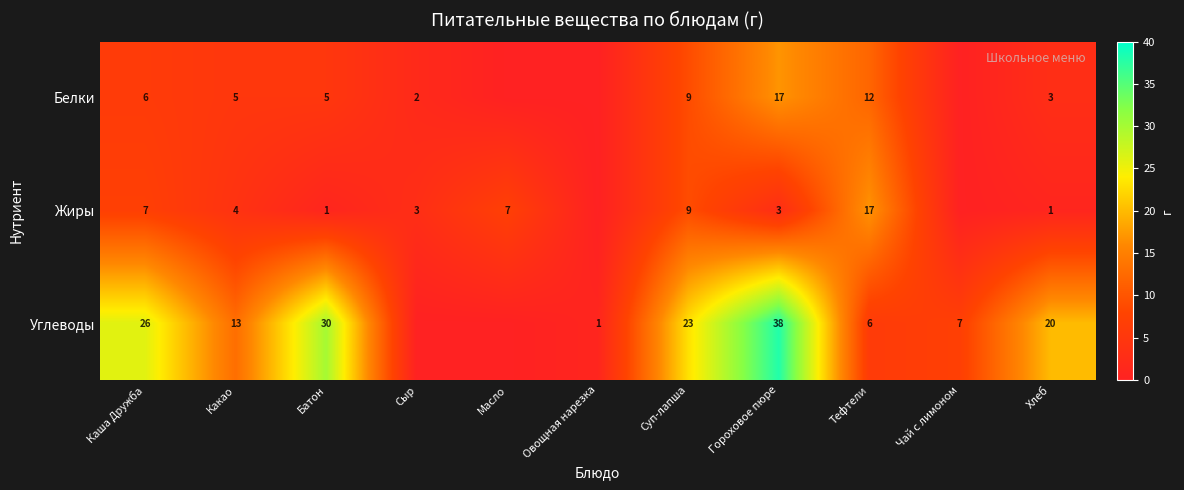

Rank the series at Тефтели from lowest to highest value.

Углеводы, Белки, Жиры